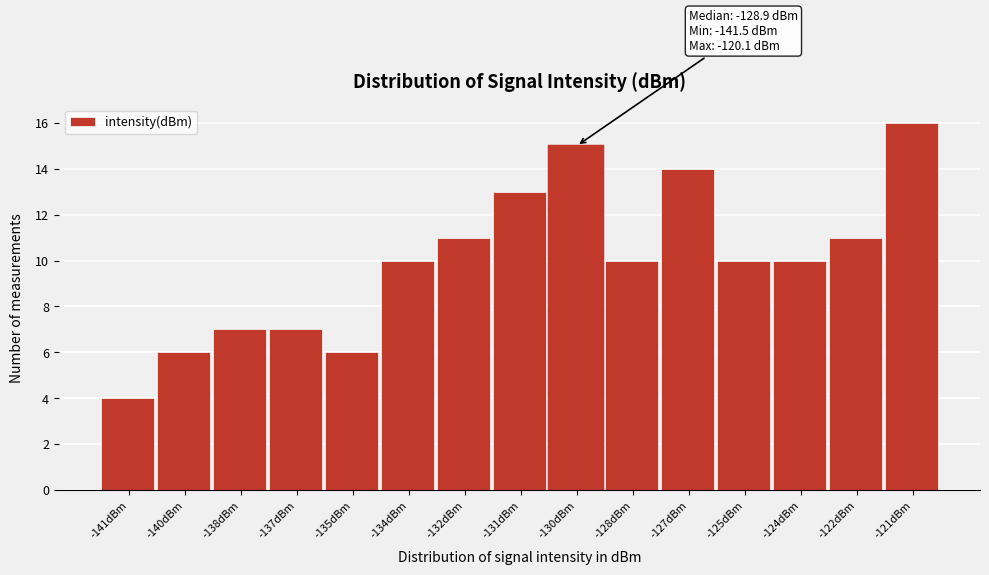

Reading left to right, list all the values displayed in this chart.

-141dBm=4	-140dBm=6	-138dBm=7	-137dBm=7	-135dBm=6	-134dBm=10	-132dBm=11	-131dBm=13	-130dBm=15	-128dBm=10	-127dBm=14	-125dBm=10	-124dBm=10	-122dBm=11	-121dBm=16